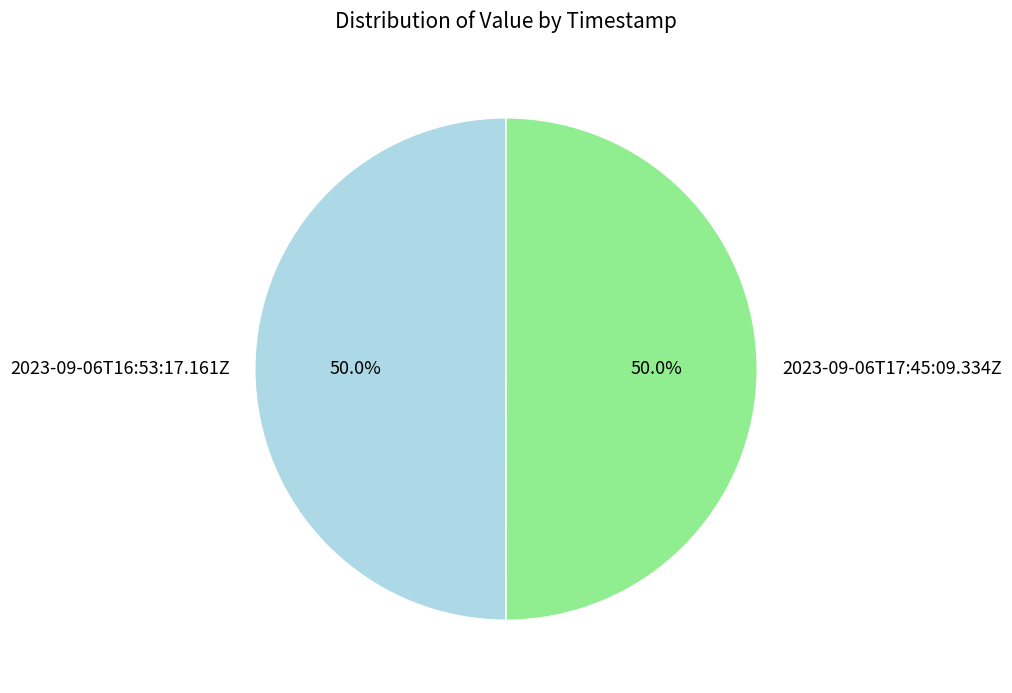

Combined, do 2023-09-06T16:53:17.161Z and 2023-09-06T17:45:09.334Z account for over 50%?

Yes